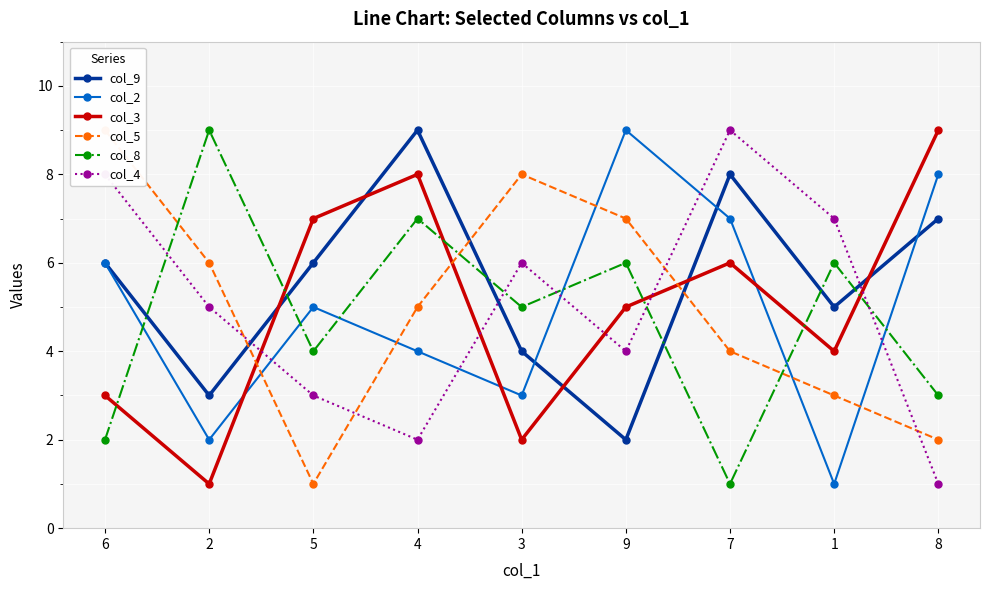

True or false: col_2 has more than 1 points higher than both neighbors.

True